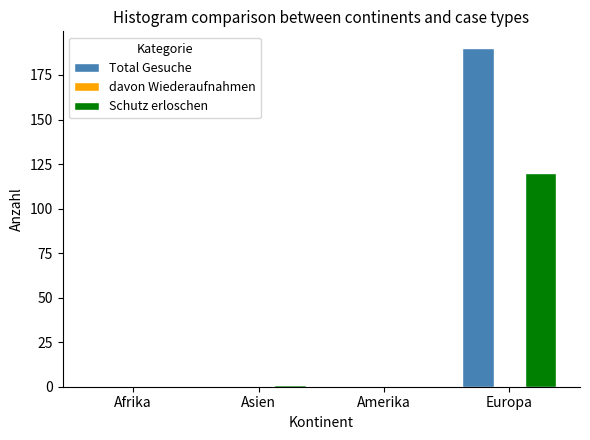

What is the maximum value shown in the chart?

190